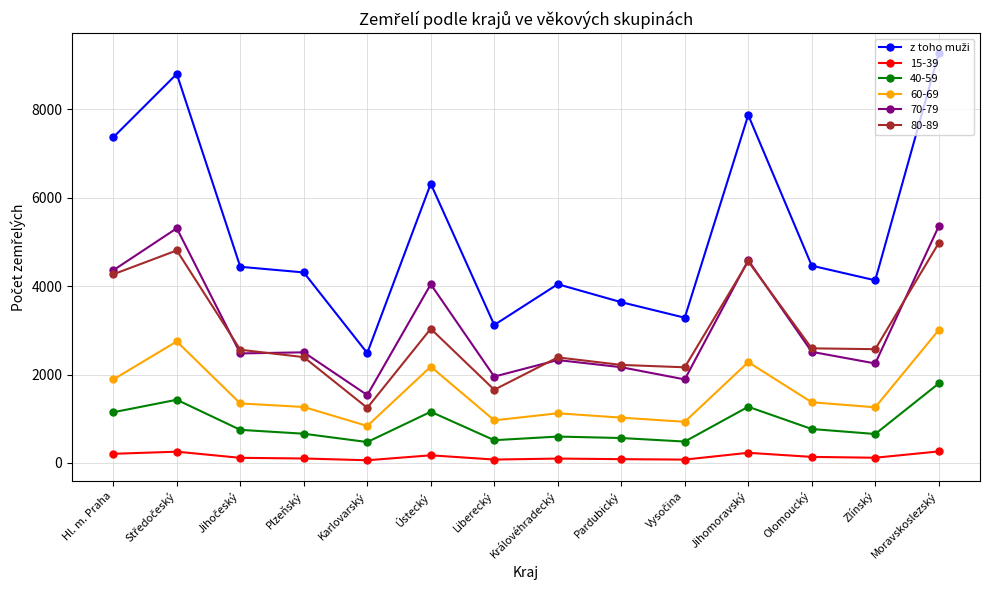

What is the label of the 7th point from the right?

Královéhradecký